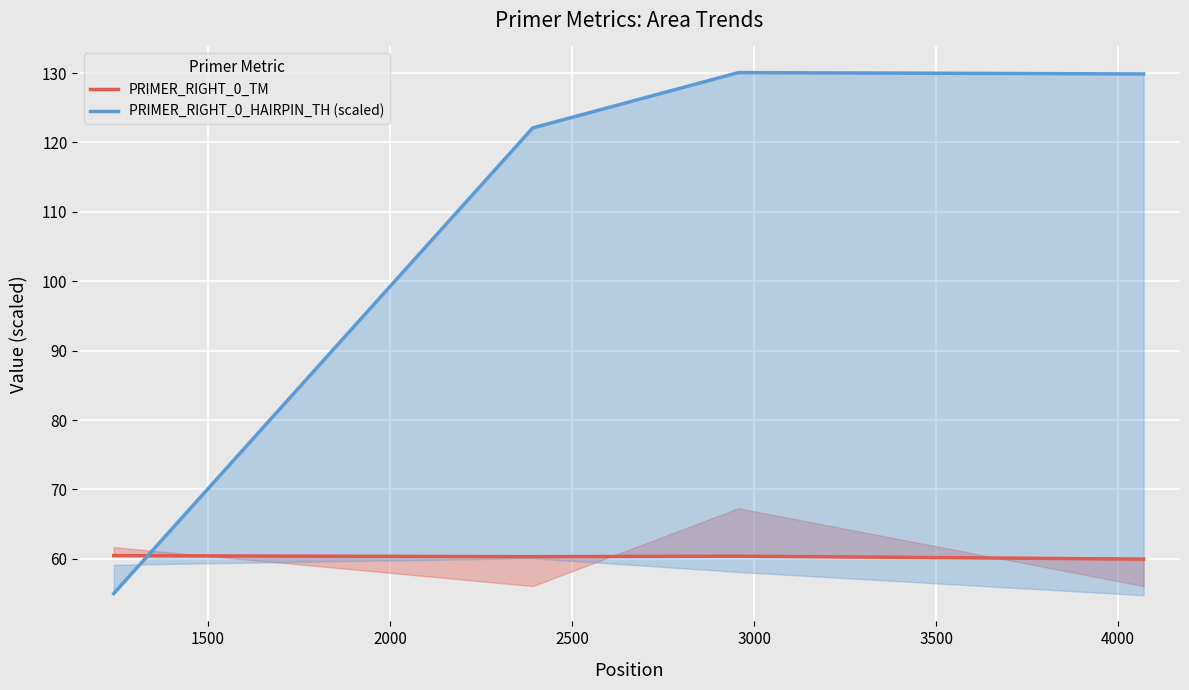

What is the maximum value shown in the chart?

130.1